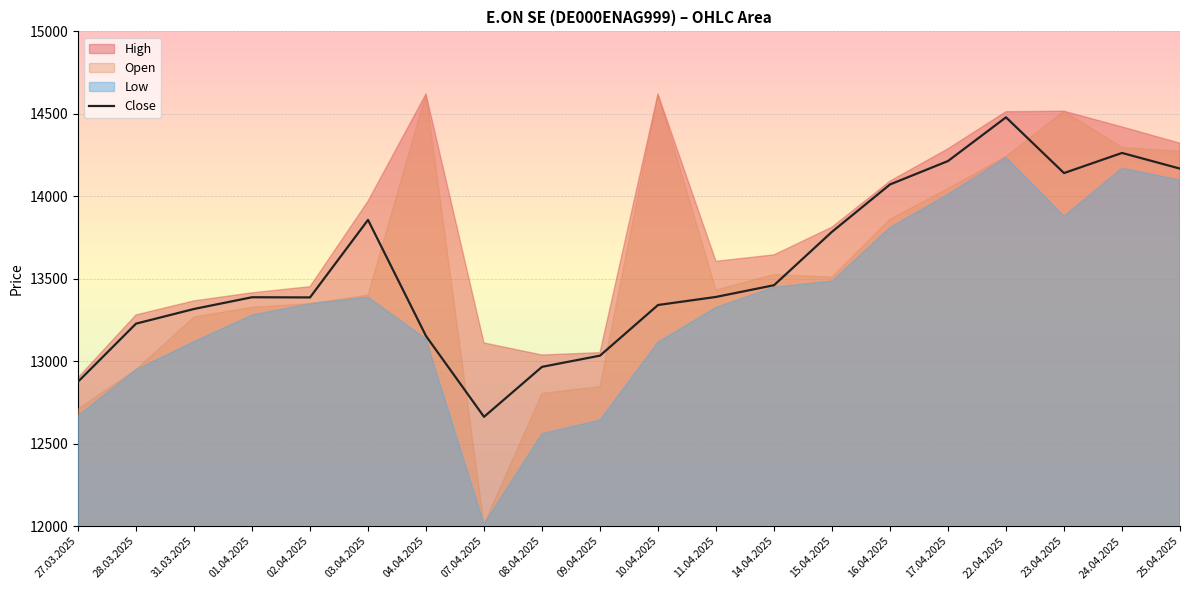

Reading right to left, what are all the values shown in this chart?

25.04.2025=14168	24.04.2025=14263	23.04.2025=14141	22.04.2025=14479	17.04.2025=14214	16.04.2025=14072	15.04.2025=13785	14.04.2025=13461	11.04.2025=13390	10.04.2025=13341	09.04.2025=13034	08.04.2025=12966	07.04.2025=12663	04.04.2025=13153	03.04.2025=13857	02.04.2025=13387	01.04.2025=13388	31.03.2025=13317	28.03.2025=13228	27.03.2025=12876